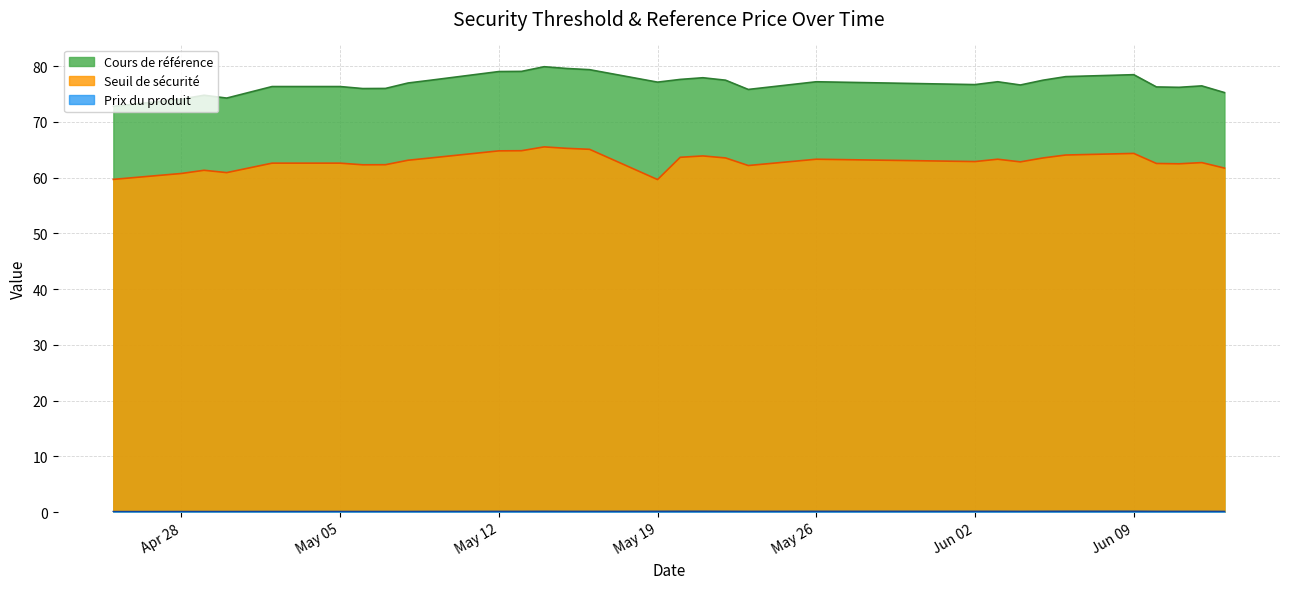

True or false: Seuil de sécurité and Cours de référence intersect in this chart.

False